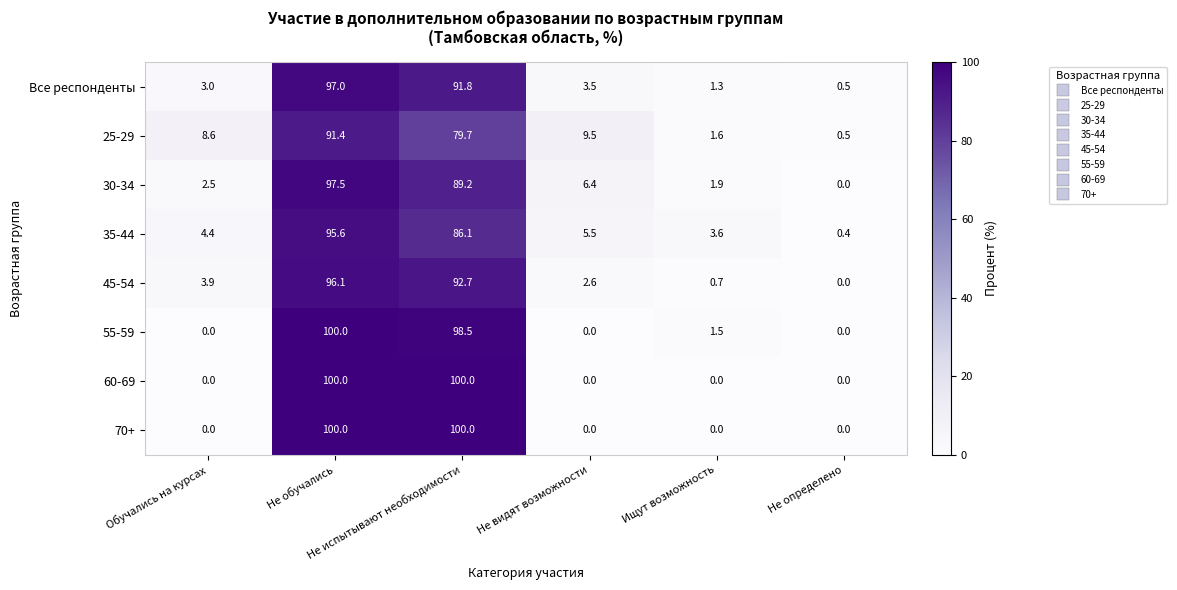

What is the total value across all series at Не испытывают необходимости?

738.0